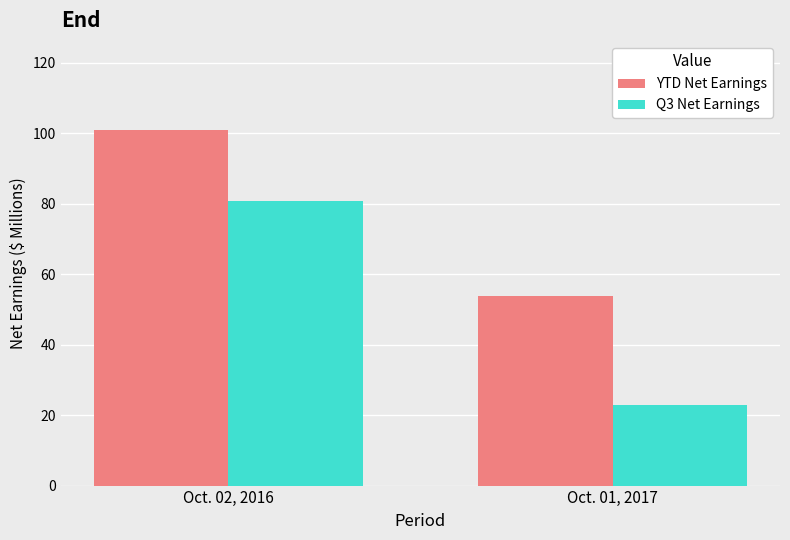

Reading right to left, transcribe all the data shown in this chart.

YTD Net Earnings: 53.9	101.0
Q3 Net Earnings: 23.0	80.9